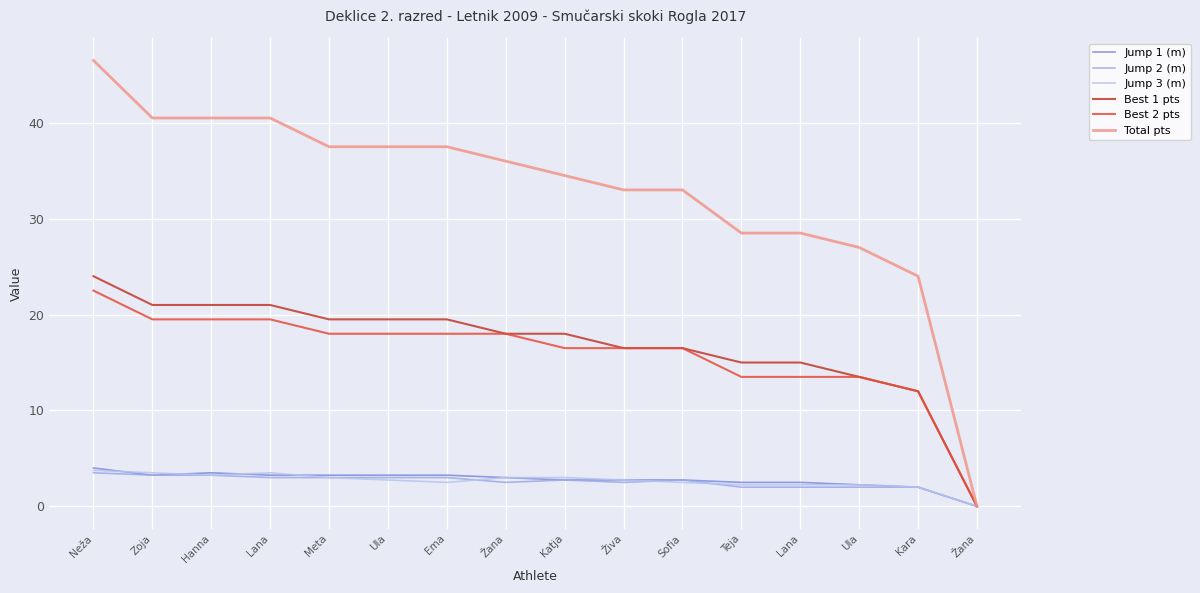

True or false: Total pts and Best 2 pts cross at least once.

False